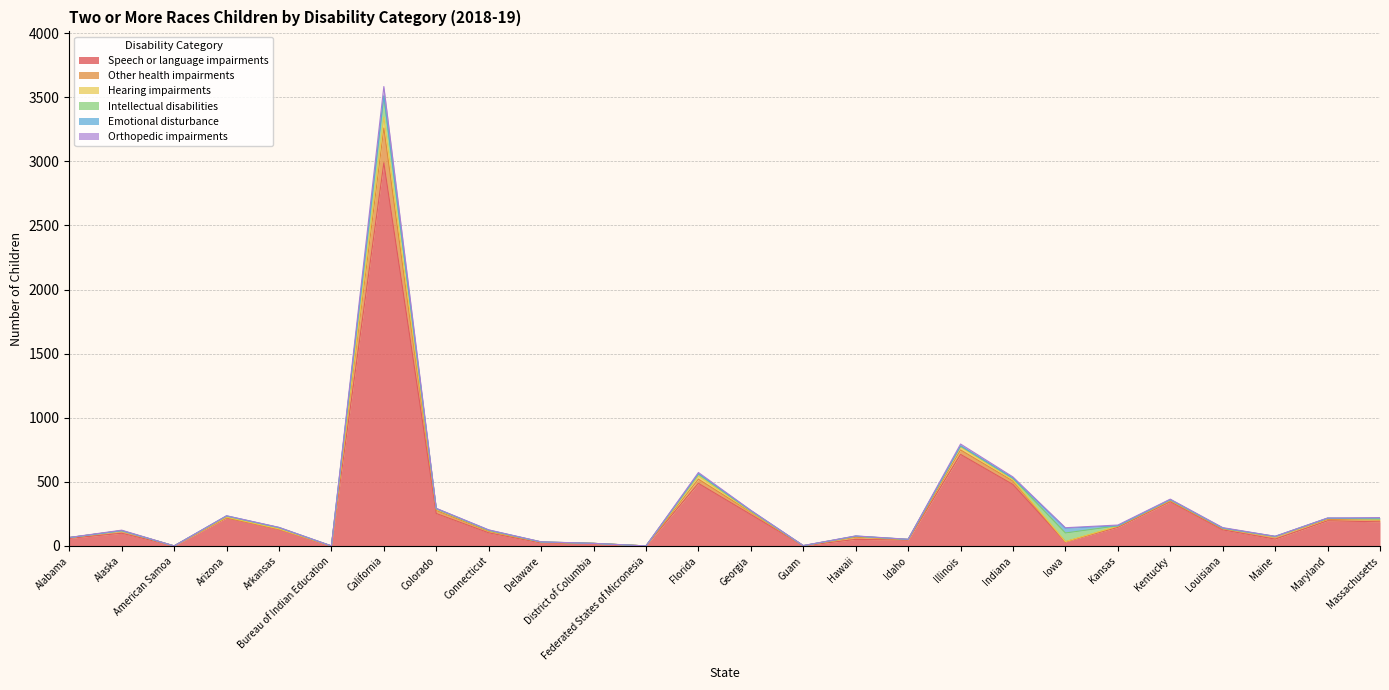

True or false: Other health impairments and Orthopedic impairments cross at least once.

False